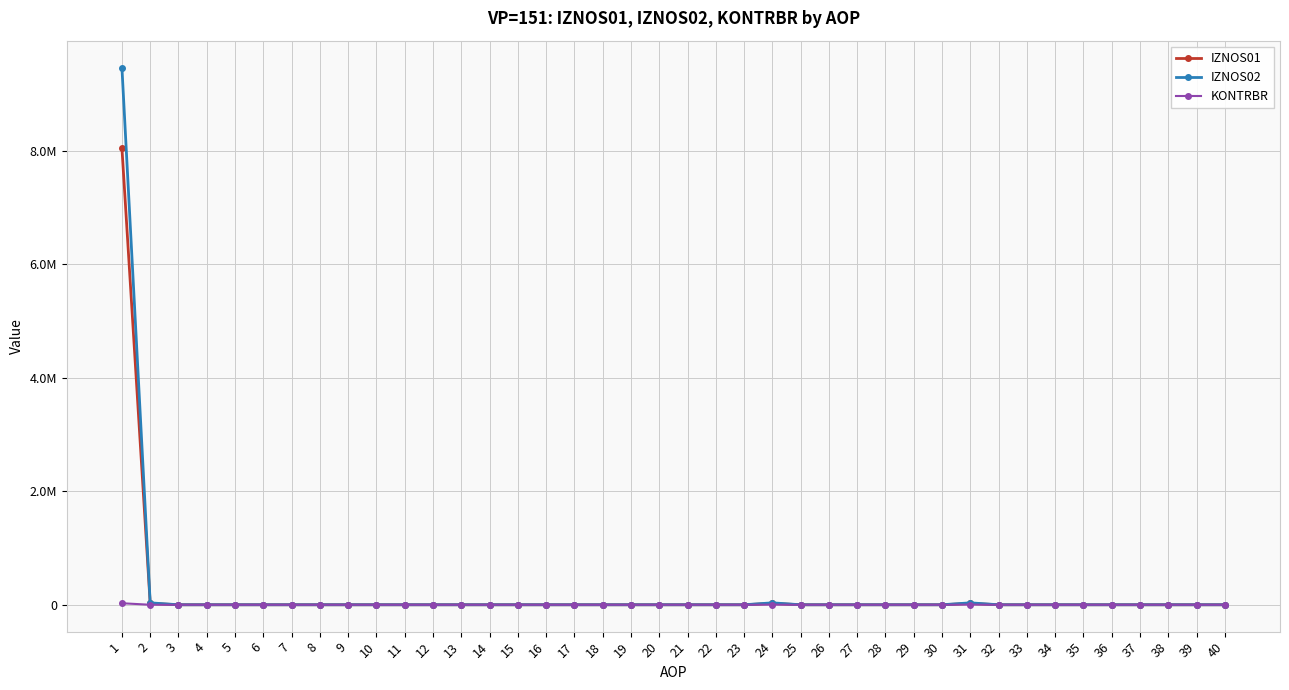

What are all the series names shown in the legend?

IZNOS01, IZNOS02, KONTRBR